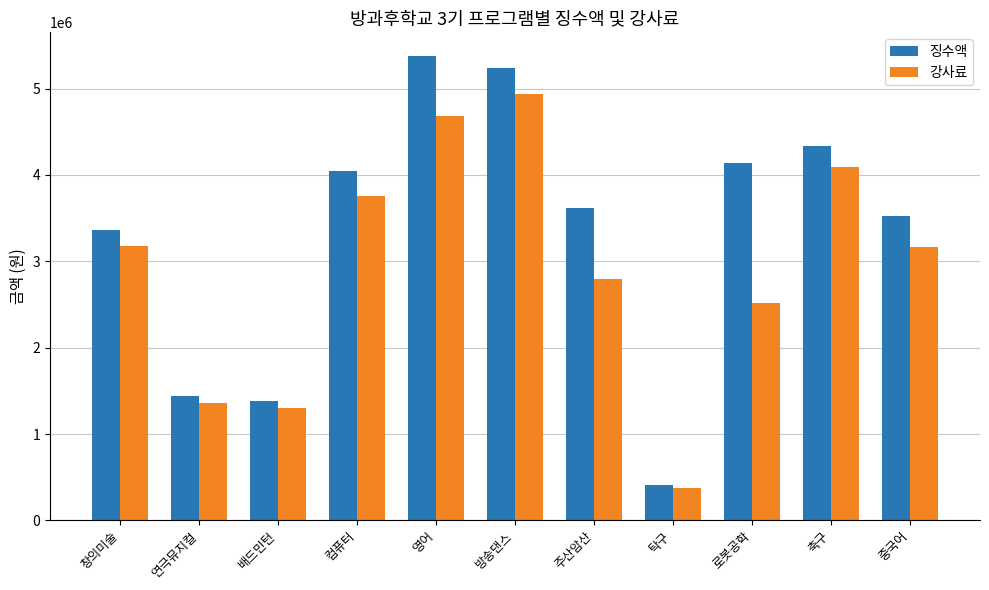

At how many categories does at least one series exceed 864020?

10